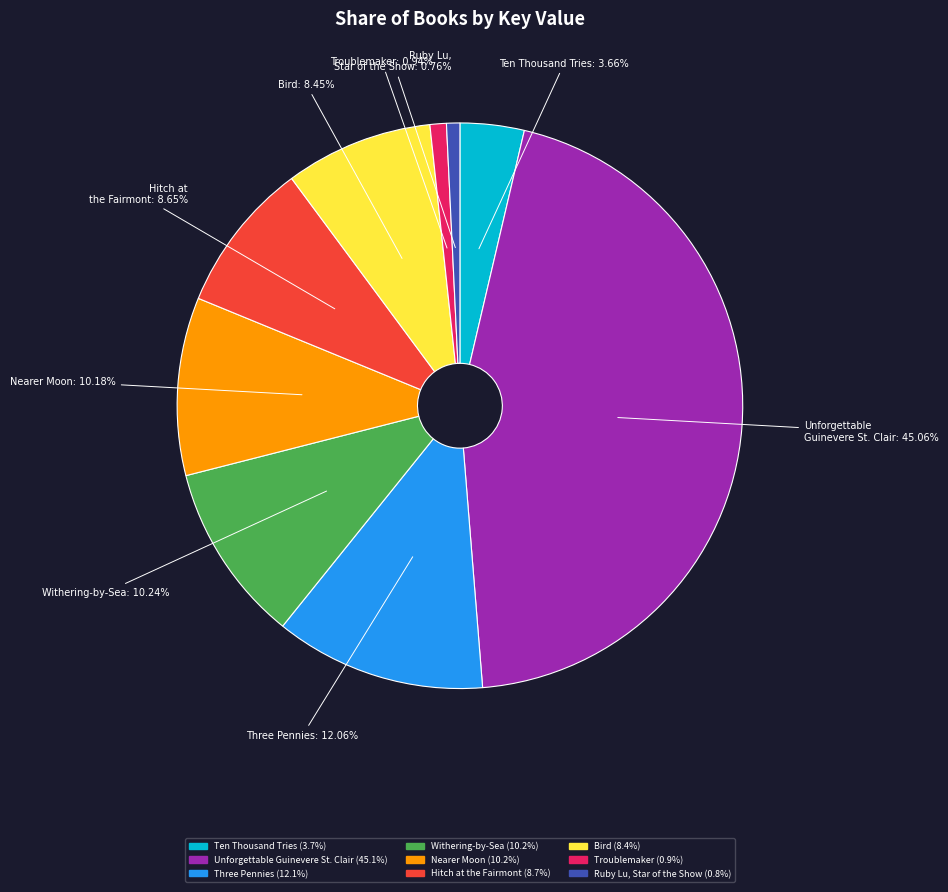

Rank the categories by value from lowest to highest.

Ruby Lu, Star of the Show, Troublemaker, Ten Thousand Tries, Bird, Hitch at the Fairmont, Nearer Moon, Withering-by-Sea, Three Pennies, Unforgettable Guinevere St. Clair